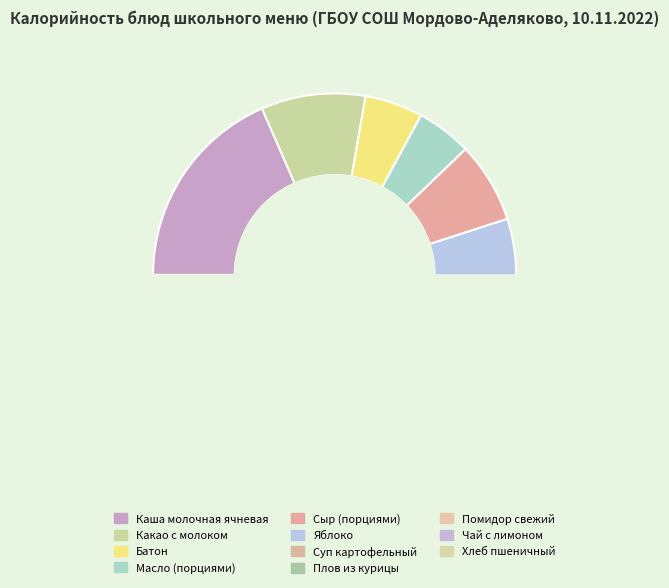

Is the sum of Какао с молоком and Чай с лимоном greater than half?

No